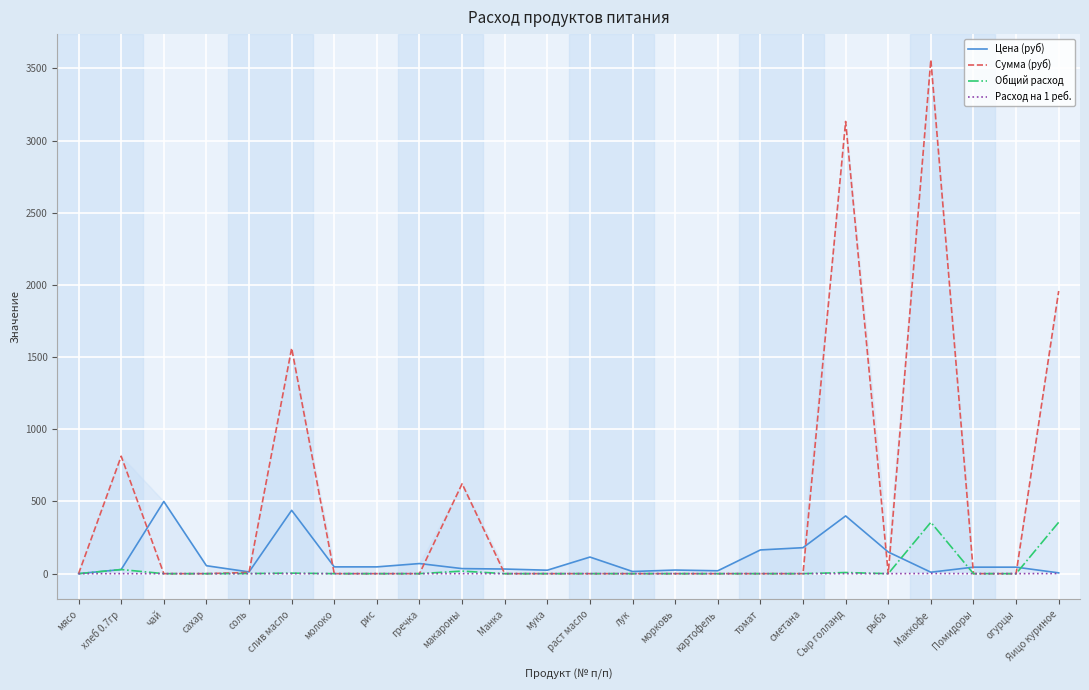

What is the difference between the maximum and minimum values in the Цена (руб) series?

500.0